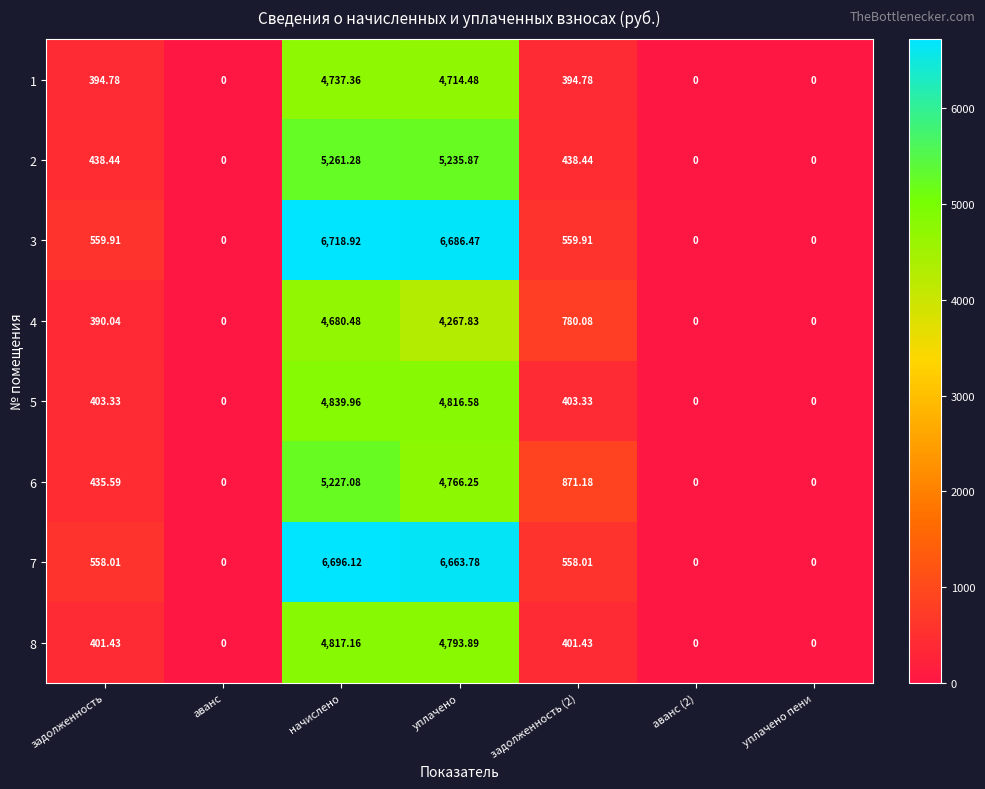

At which category does the chart reach its peak across all series?

начислено